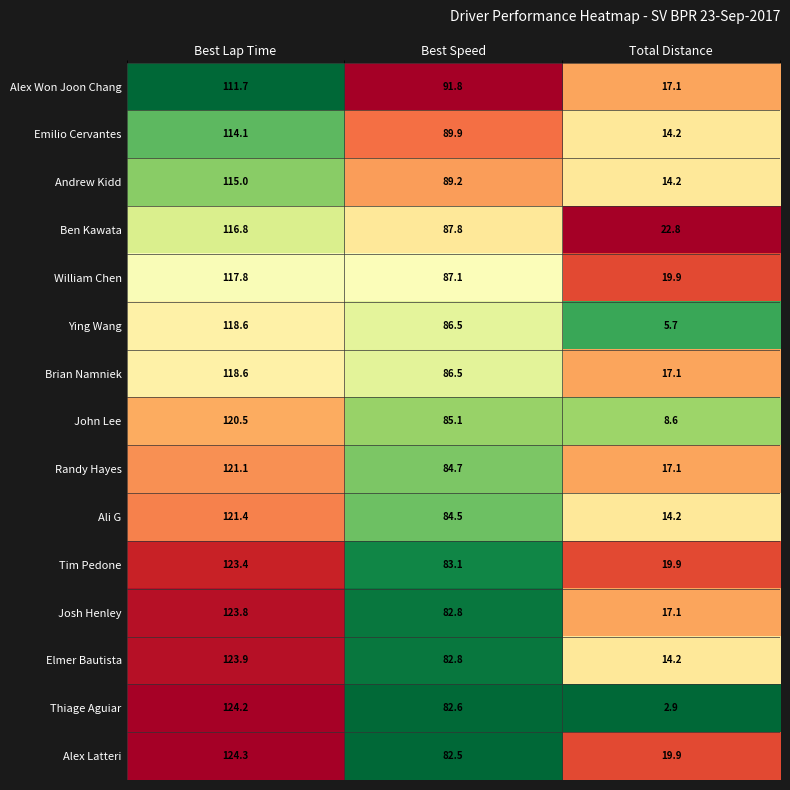

Is the value of Andrew Kidd at Total Distance greater than the value of Emilio Cervantes at Best Lap Time?

No